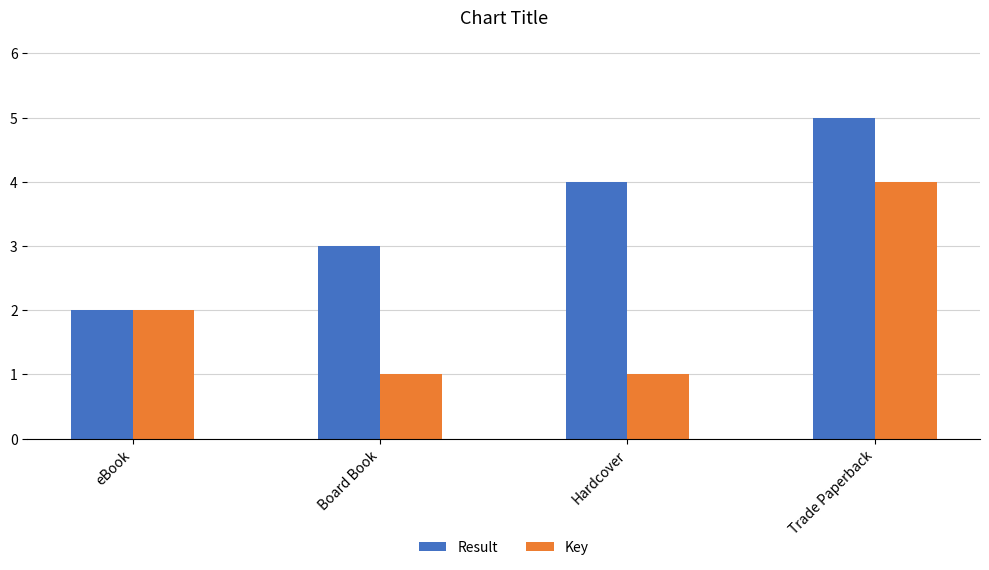

Which category has the highest value across all series?

Trade Paperback